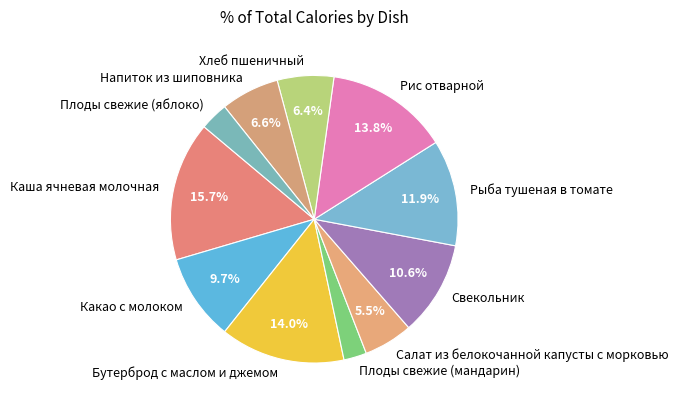

What percentage is the Какао с молоком slice, to the nearest percent?

10%